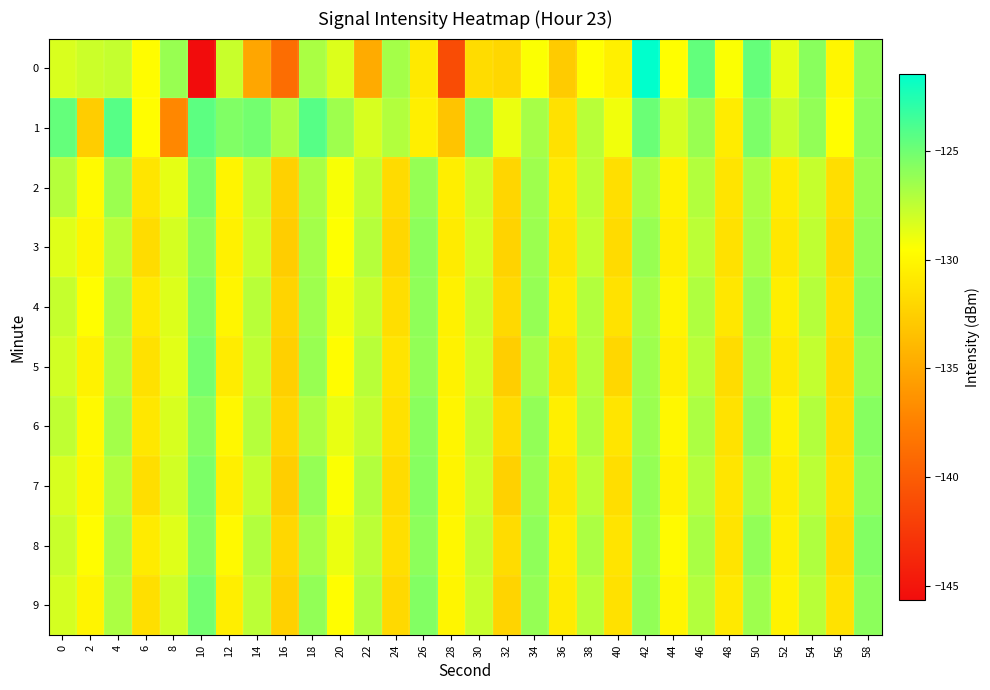

What is the minimum value shown in the chart?

-145.7